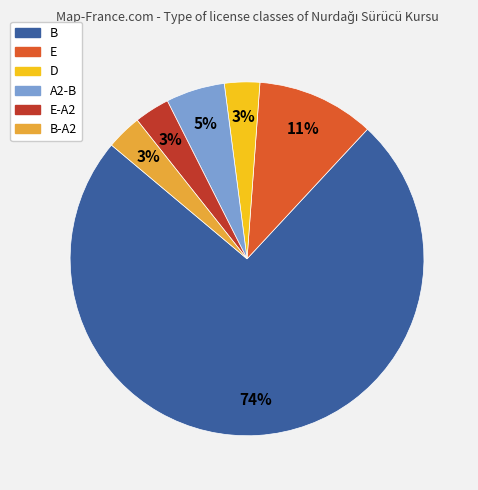

What is the largest slice in the pie chart?

B